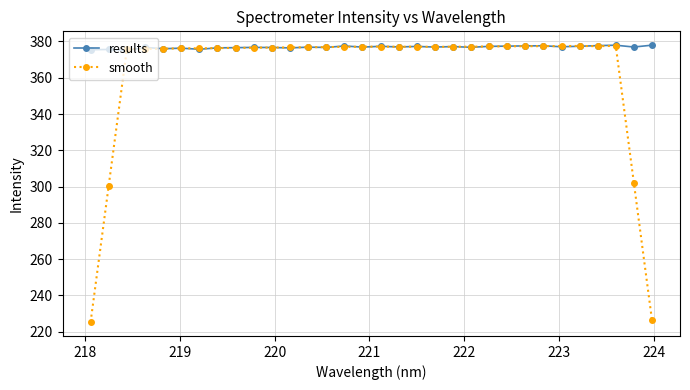

What are all the series names shown in the legend?

results, smooth